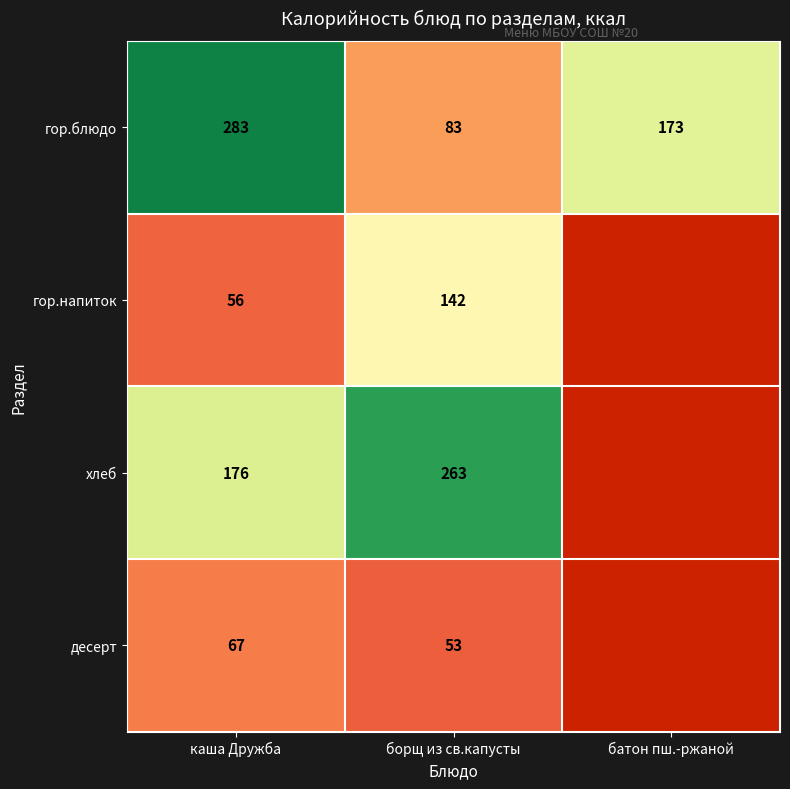

What is the difference between the highest and lowest values at каша Дружба?

227